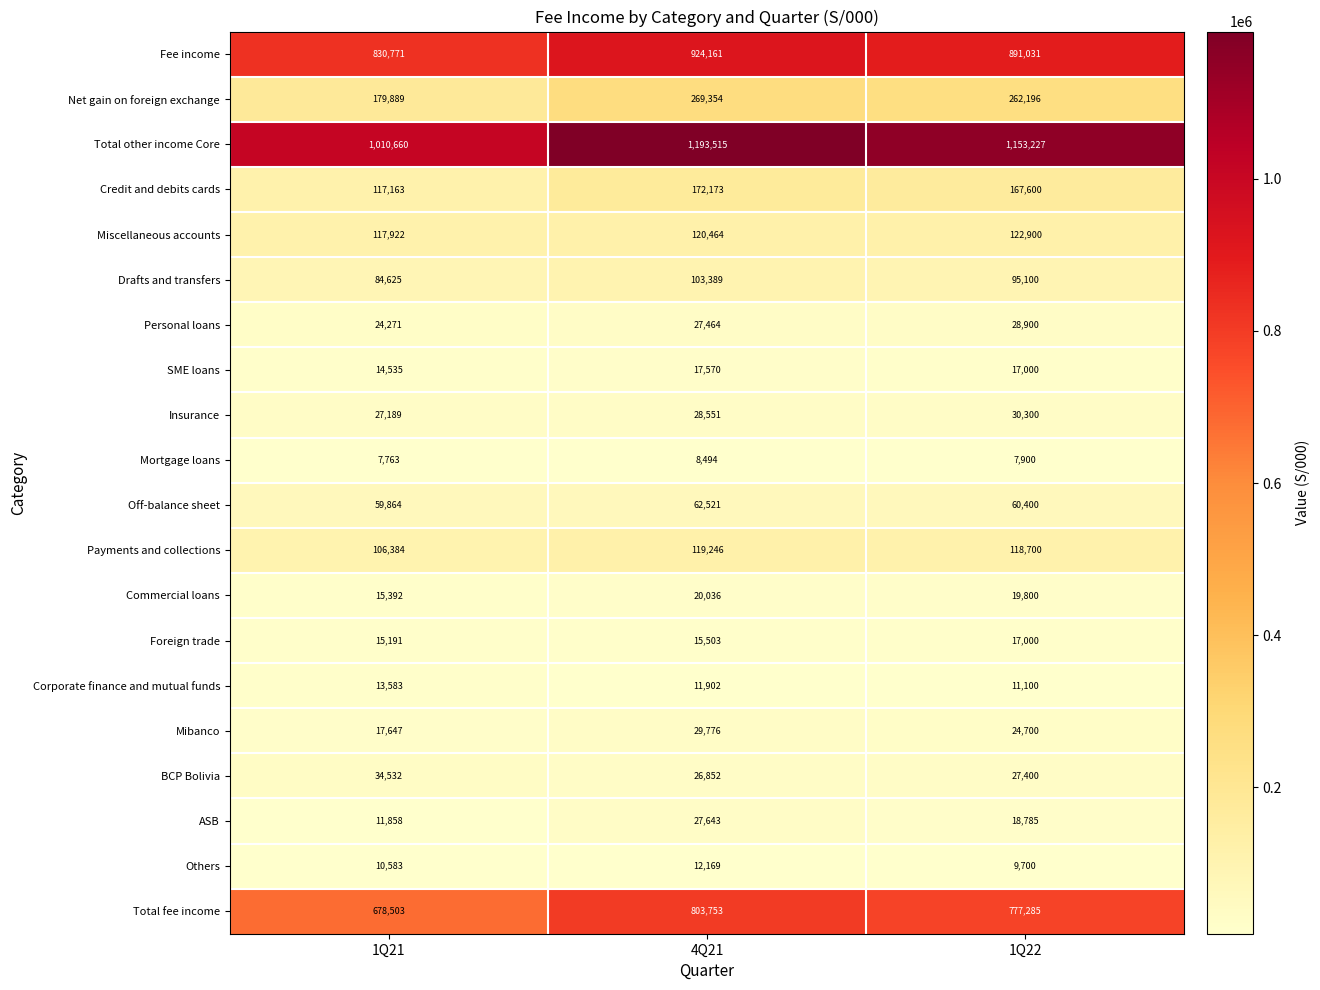

List the series in order of their peak value, highest first.

Total other income Core, Fee income, Total fee income, Net gain on foreign exchange, Credit and debits cards, Miscellaneous accounts, Payments and collections, Drafts and transfers, Off-balance sheet, BCP Bolivia, Insurance, Mibanco, Personal loans, ASB, Commercial loans, SME loans, Foreign trade, Corporate finance and mutual funds, Others, Mortgage loans